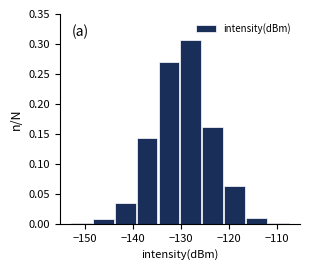

Over which range of the x-axis is the bar tallest?

-130 to -126